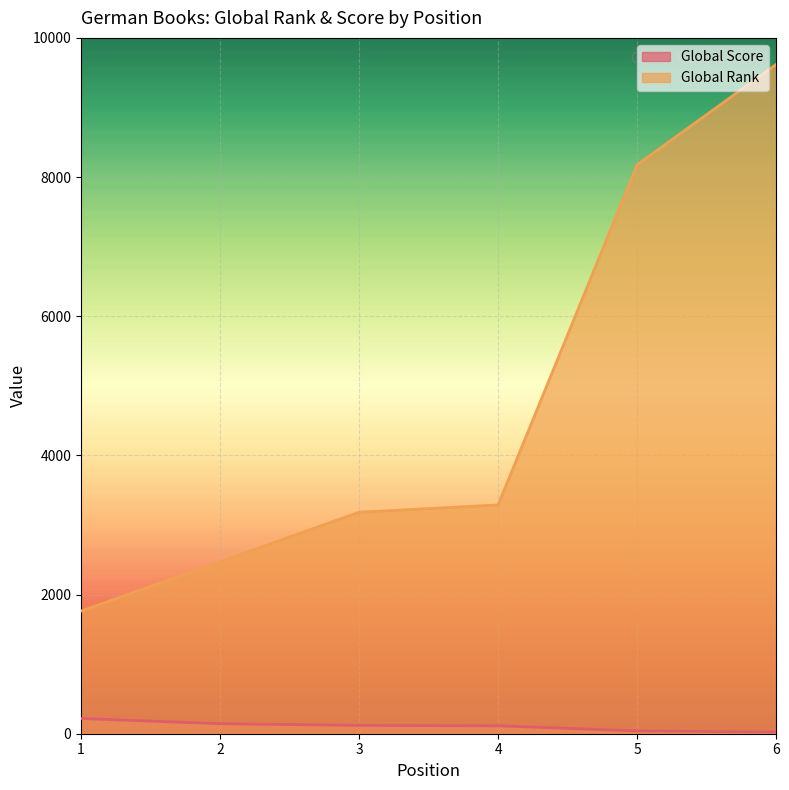

How many data points in Global Score are less than 119?

3